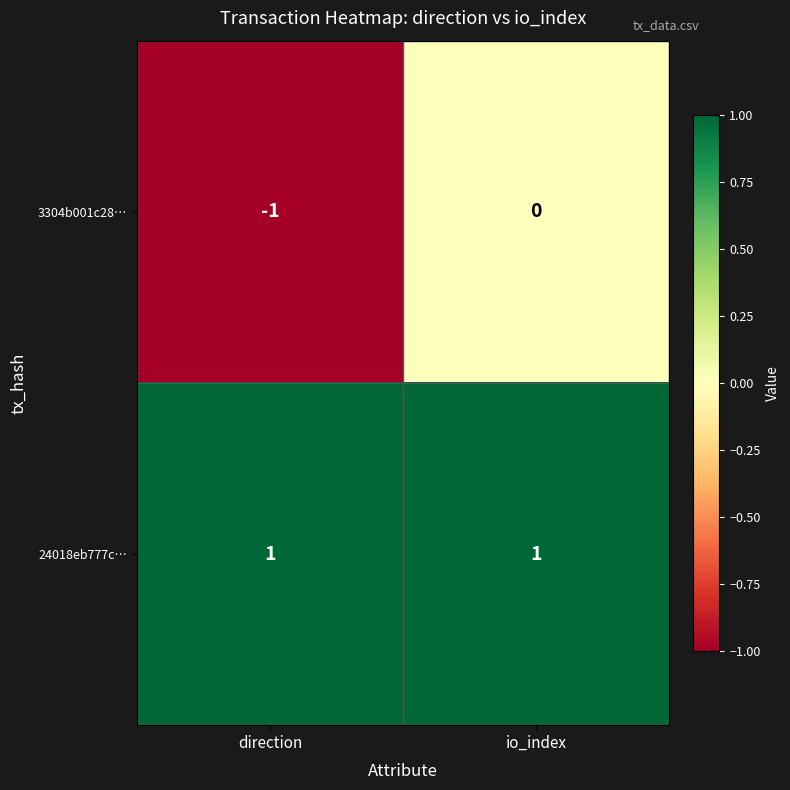

Between direction and io_index, which series saw the biggest shift?

3304b001c28…